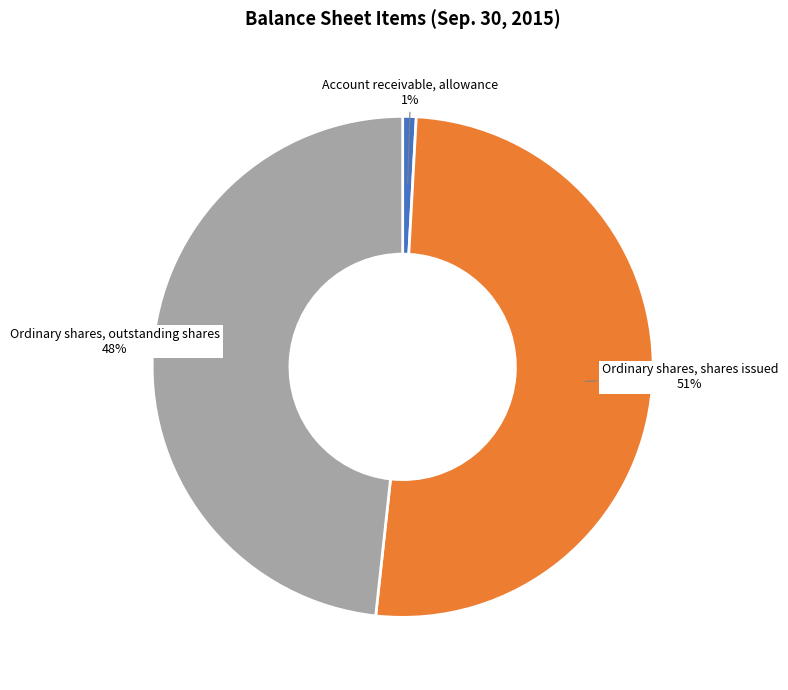

To the nearest percent, what portion does Ordinary shares, outstanding shares represent?

48%